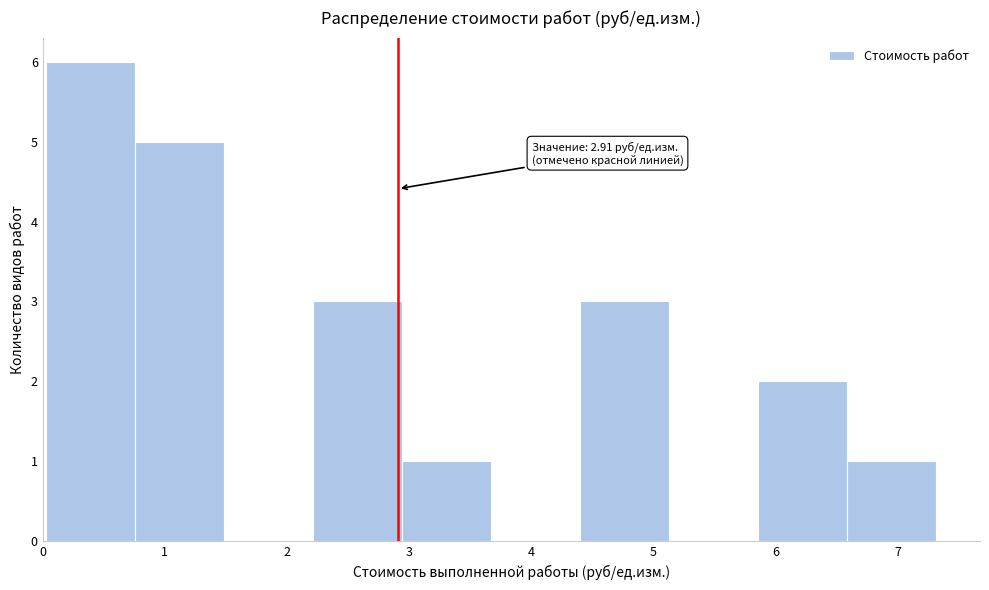

Over which range of the x-axis is the bar tallest?

0.0 to 0.8